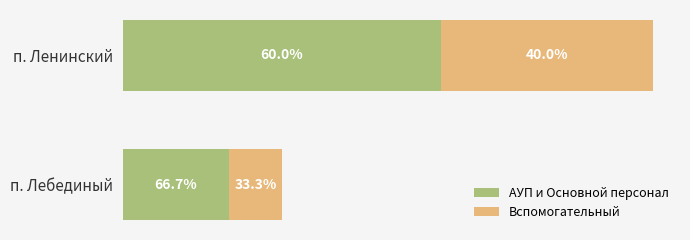

What are all the series names shown in the legend?

АУП и Основной персонал, Вспомогательный